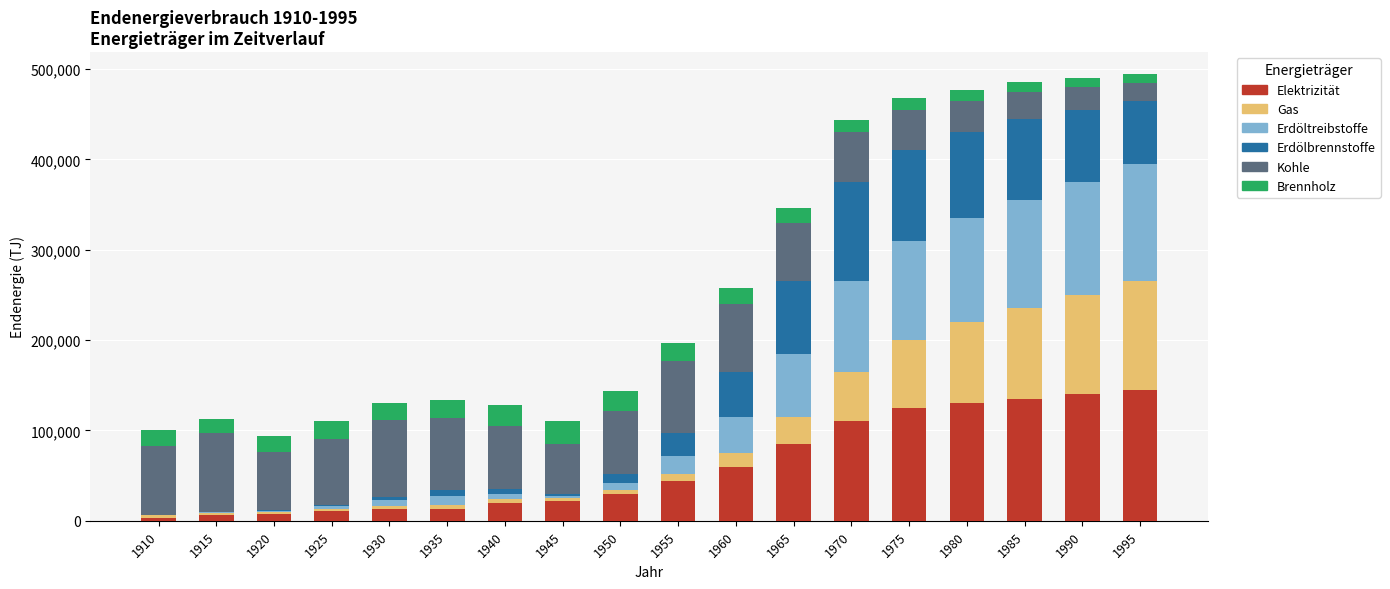

What is the maximum value for Elektrizität?

145000